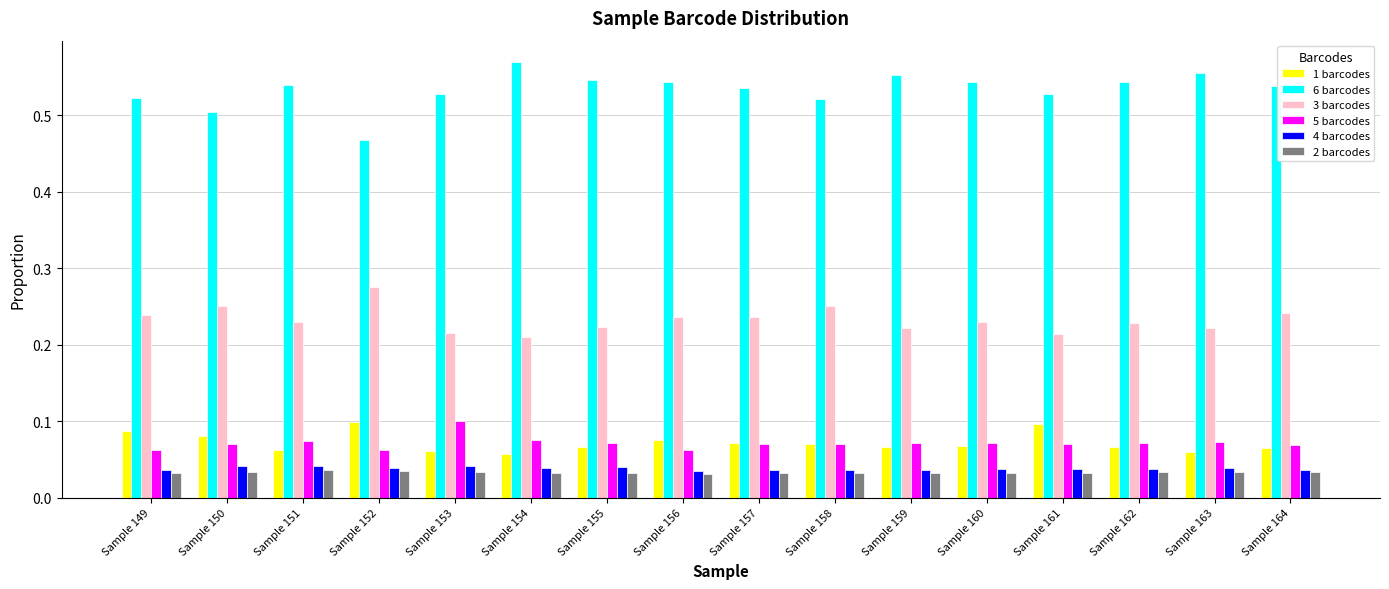

Is the value of 6 barcodes at Sample 161 greater than the value of 4 barcodes at Sample 159?

Yes